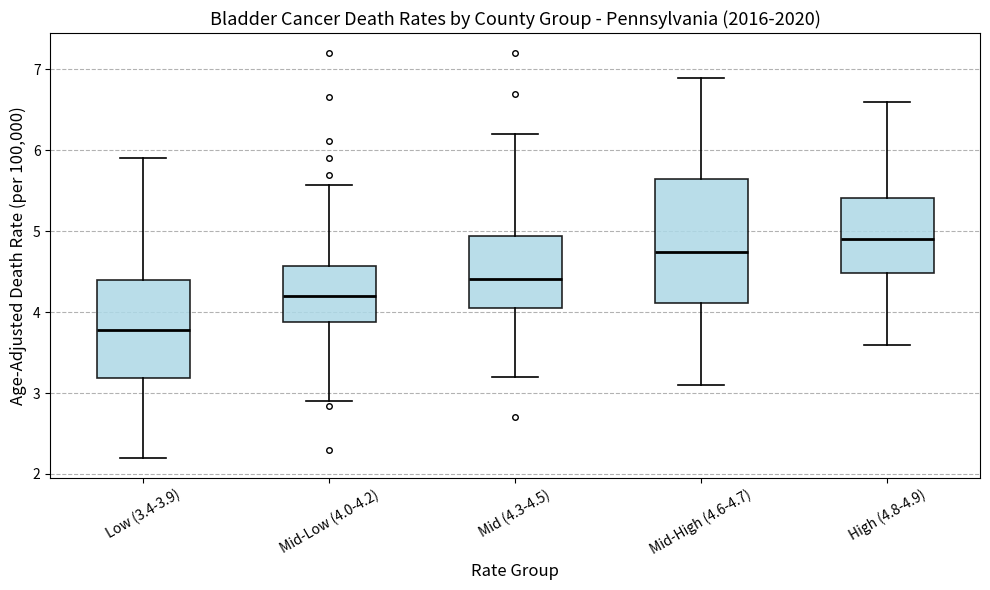

Which box's median line is the highest?

High (4.8-4.9)